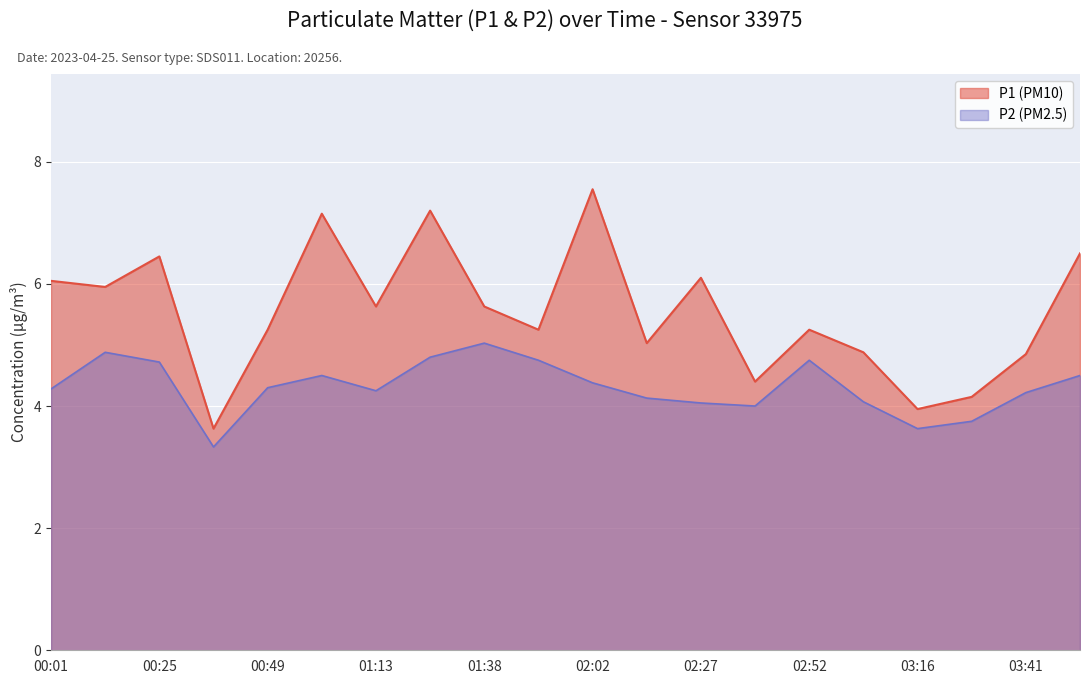

What value does the P2 series have at 03:28?

3.8